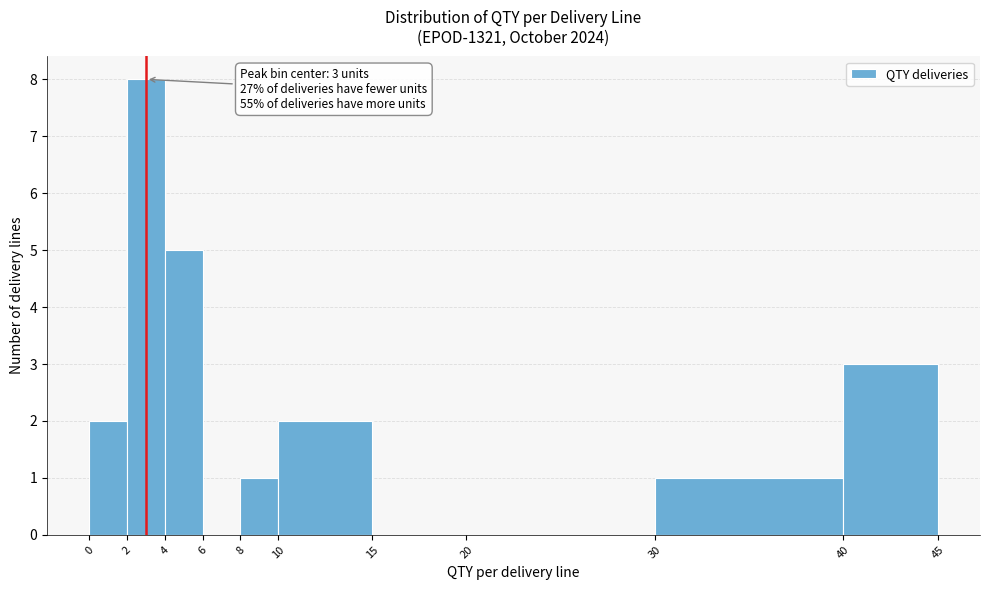

Which range on the x-axis has the tallest bar?

2 to 4